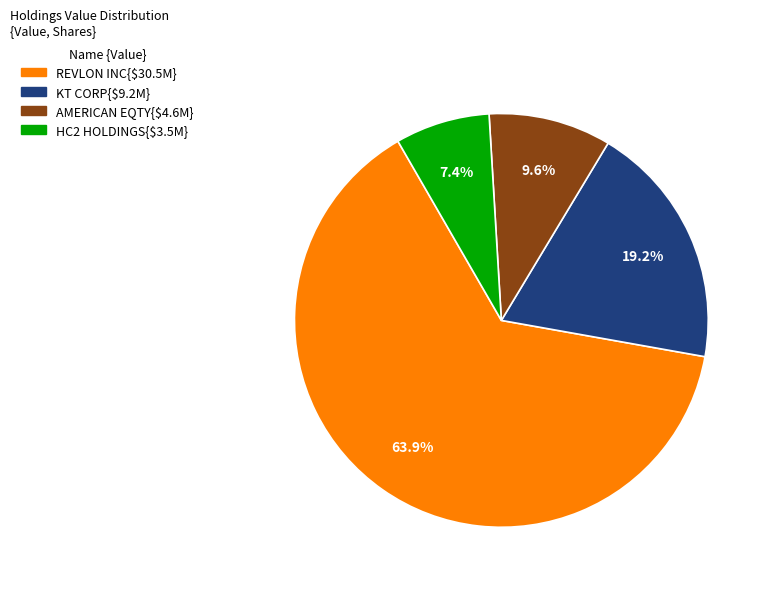

Does any single category account for the majority?

Yes